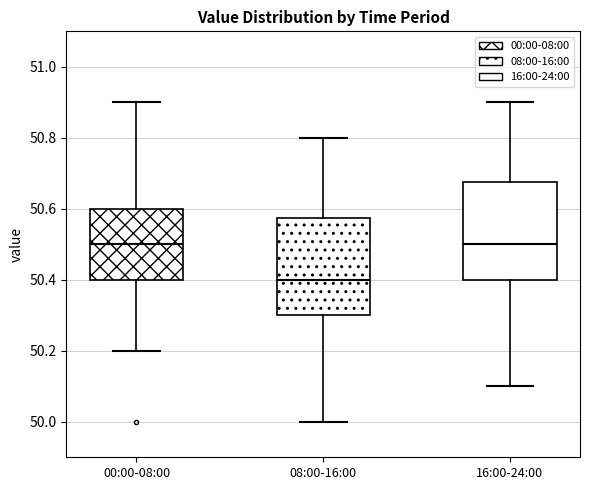

Reading left to right, read every box against the y-axis: the position of its median line, the range the box covers, and the ends of its whiskers. The values are not printed on the chart, so give them approximately, as read against the axis.

00:00-08:00: median 50.50, box 50.40 to 50.60, whiskers 50.20 to 50.90
08:00-16:00: median 50.40, box 50.30 to 50.58, whiskers 50.00 to 50.80
16:00-24:00: median 50.50, box 50.40 to 50.68, whiskers 50.10 to 50.90